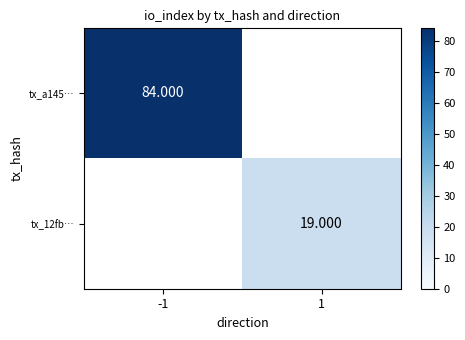

Count the number of categories in the chart.

2